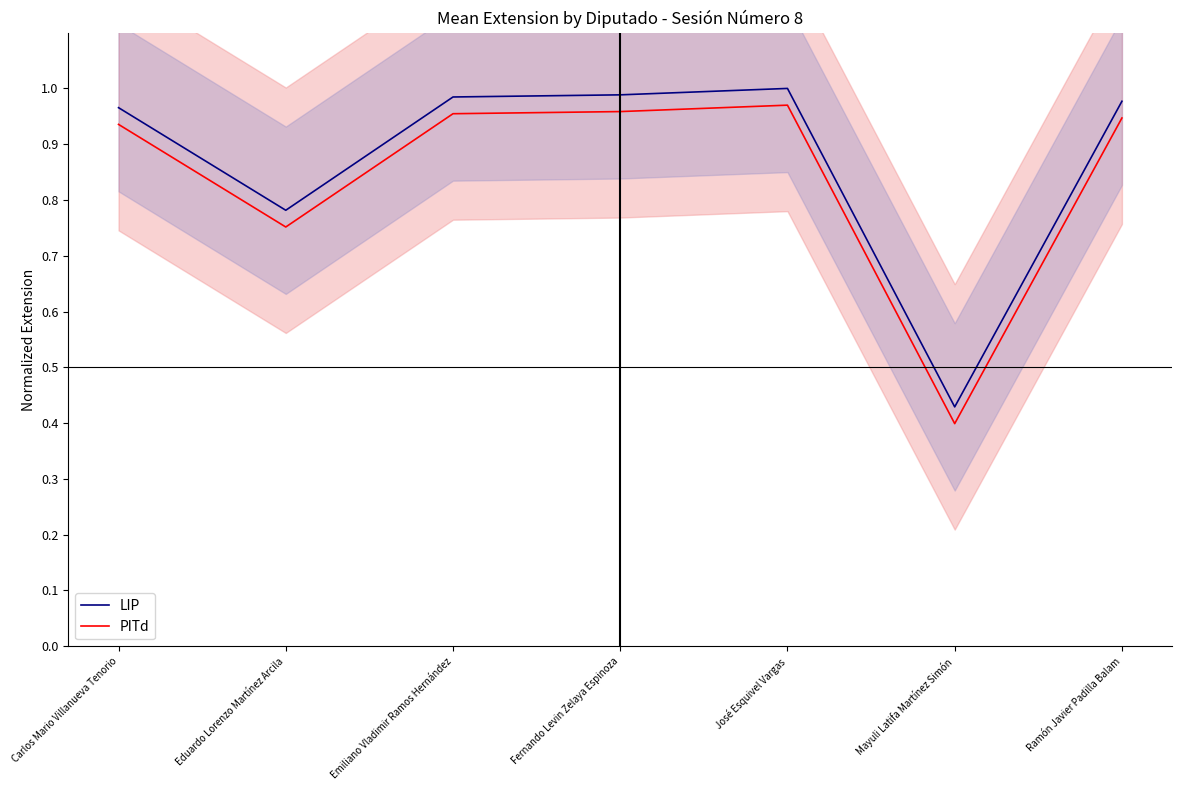

At how many categories does at least one series exceed 0?

7